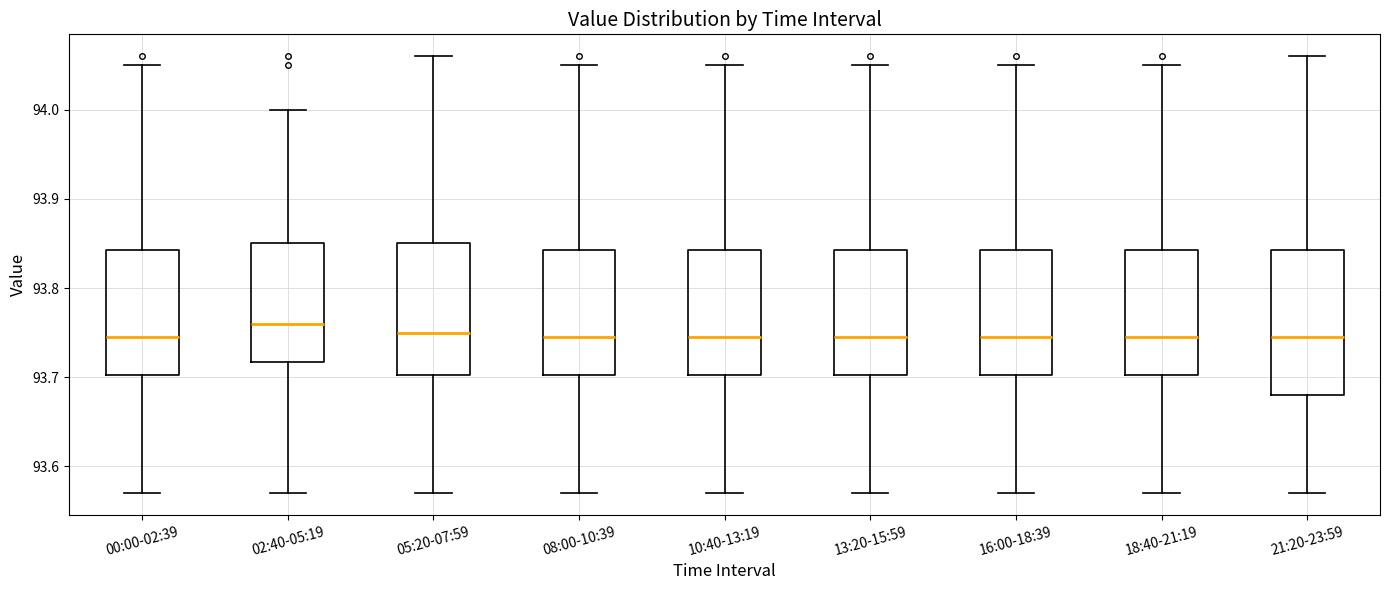

Which box is the tallest, from its lower edge to its upper edge?

21:20-23:59